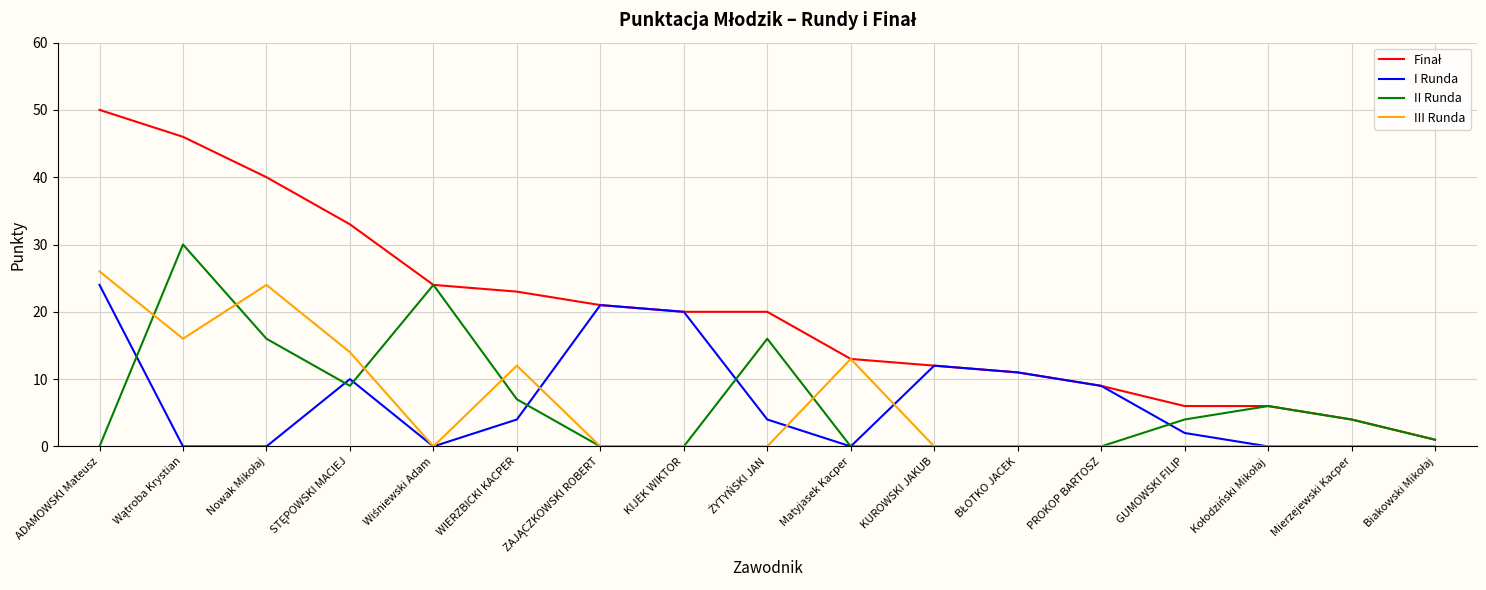

What is the maximum value shown in the chart?

50